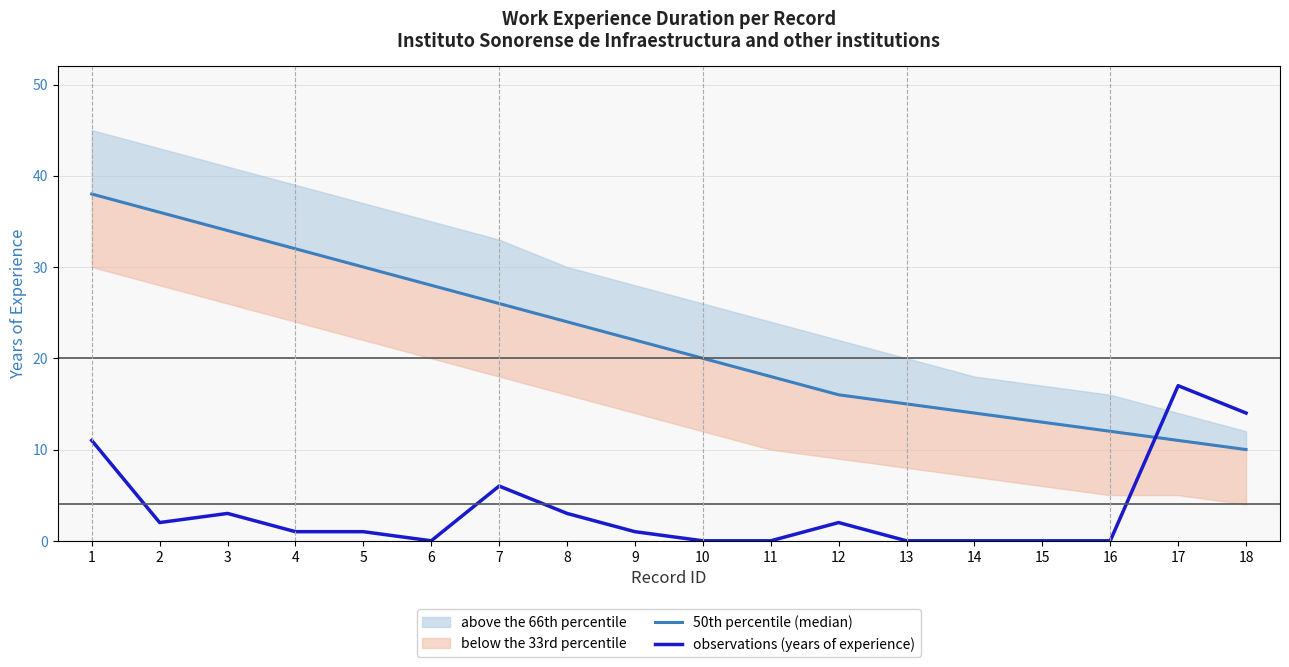

How many lines are shown in the chart?

2